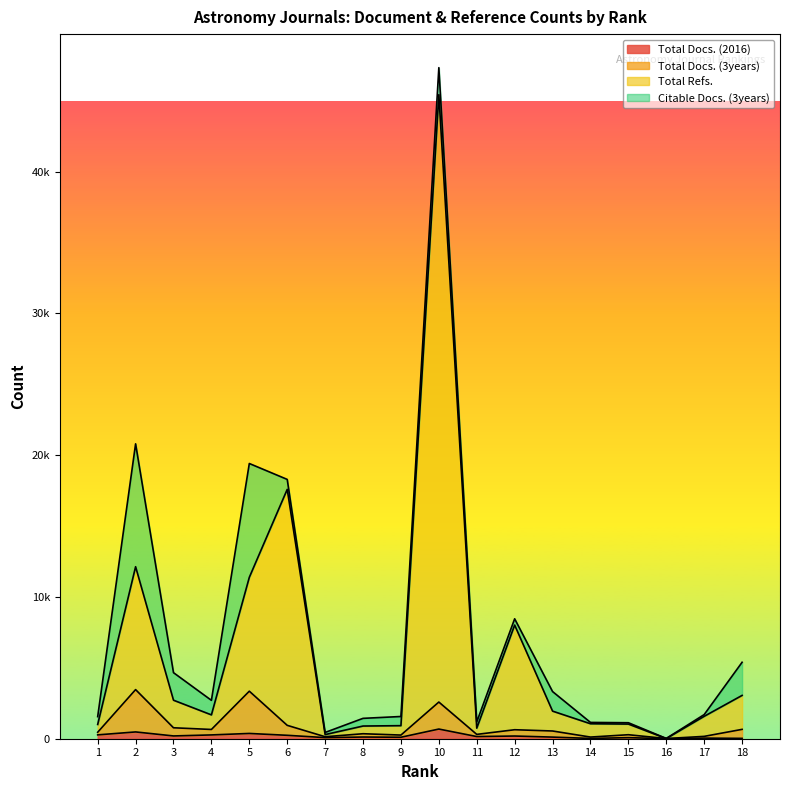

What are all the series names shown in the legend?

Total Docs. (2016), Total Docs. (3years), Total Refs., Citable Docs. (3years)